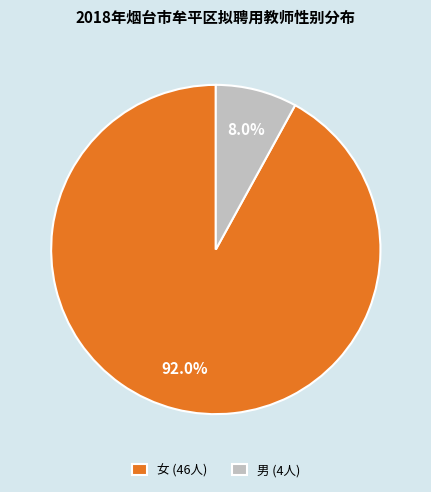

Approximately how many times larger is the value at 男 compared to 女?

0.1